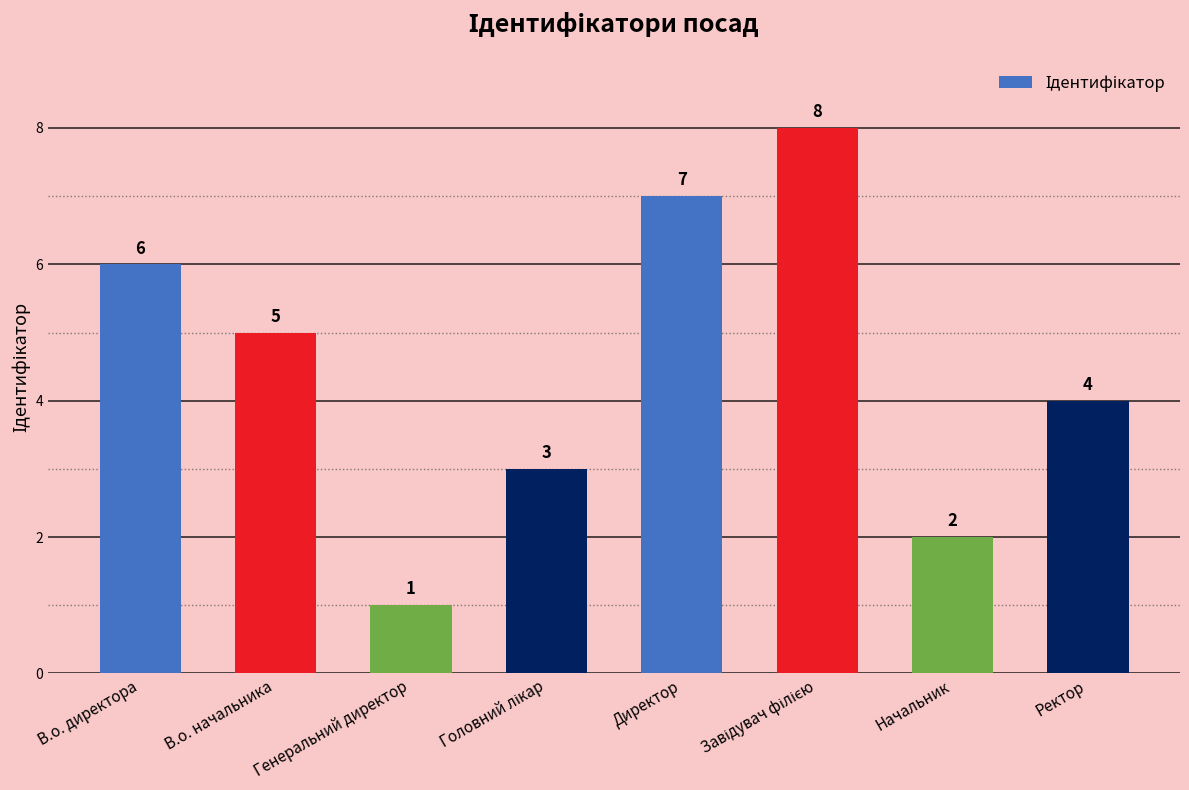

What is the sum of the values at Директор and Генеральний директор?

8